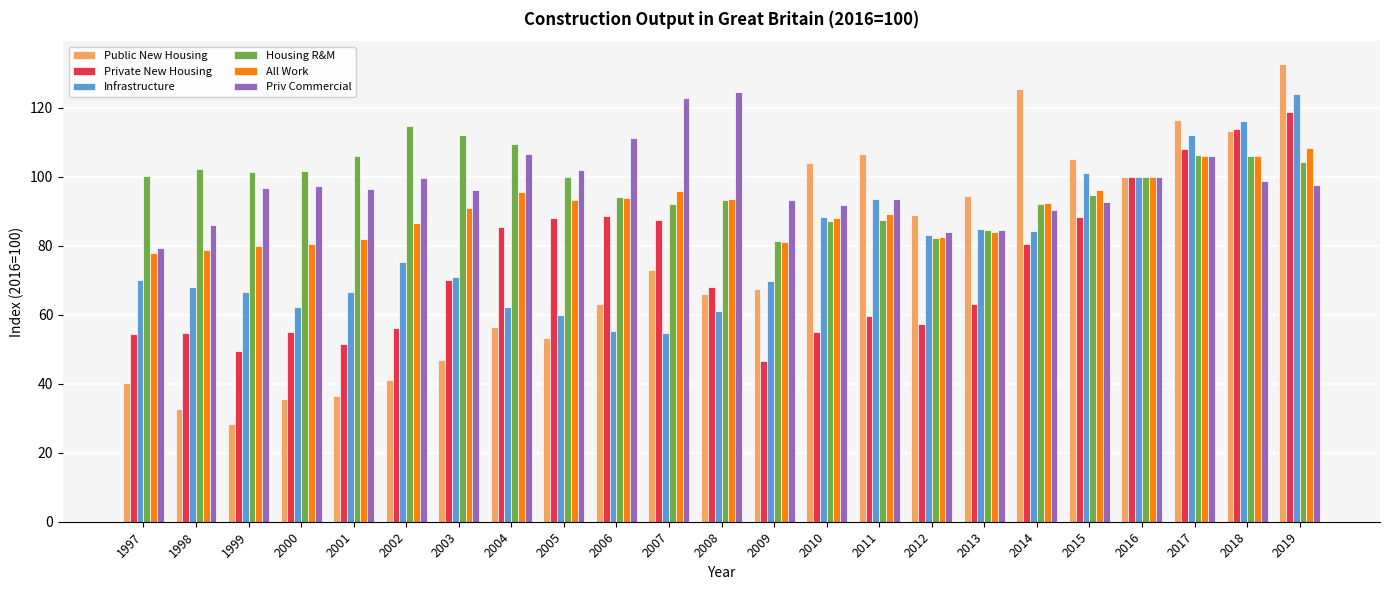

Count the number of categories in the chart.

23